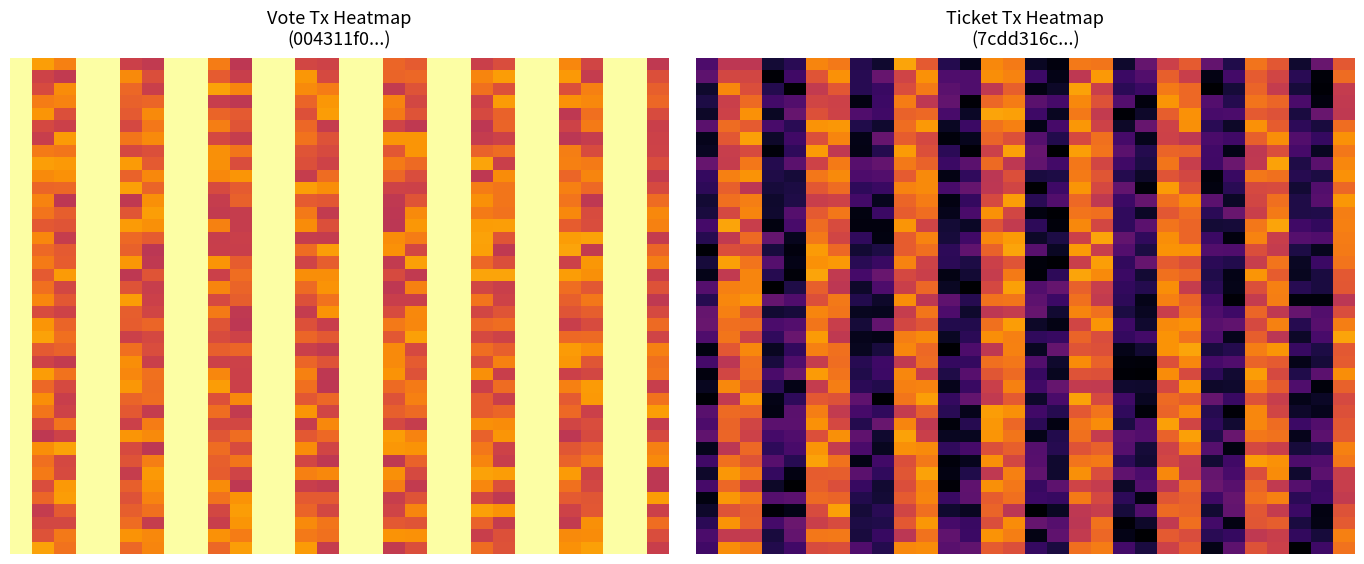

What is the spread (max minus min) of values at 21?

0.3